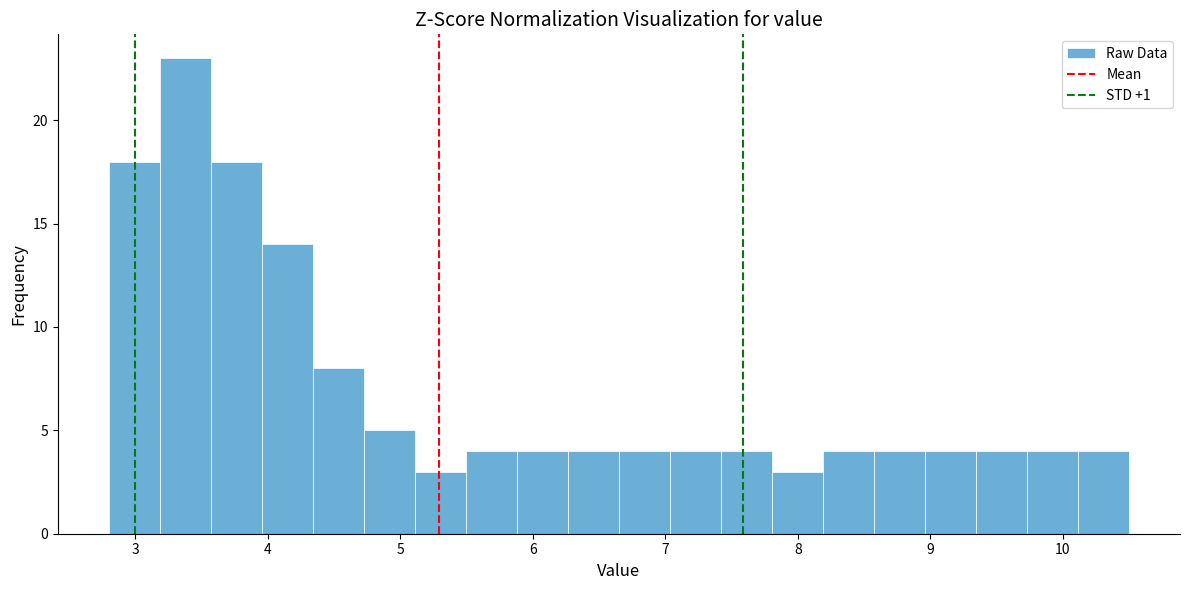

Read against the x-axis, roughly where is the centre of the tallest bar?

3.4